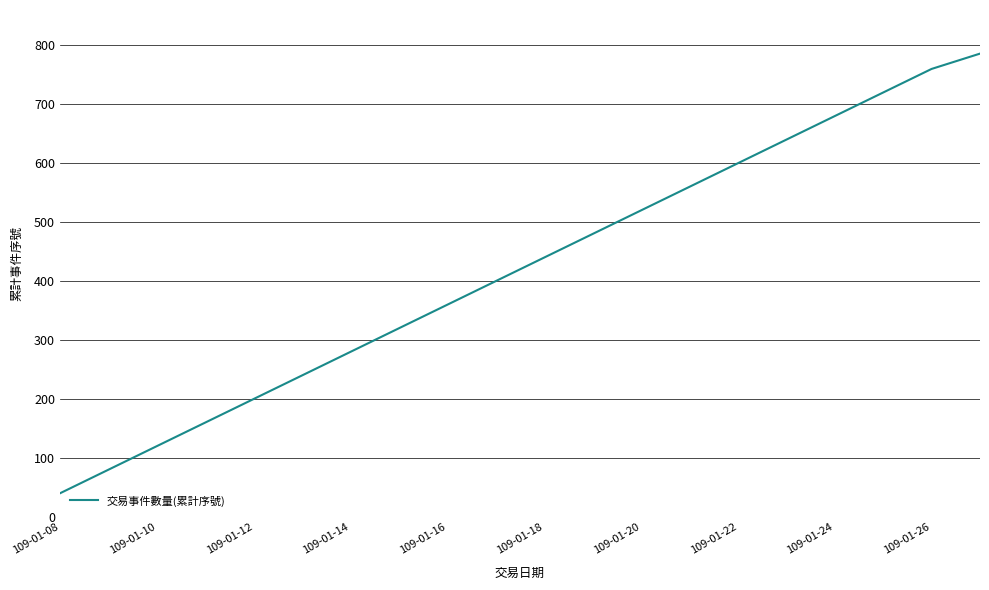

What is the maximum value shown in the chart?

786